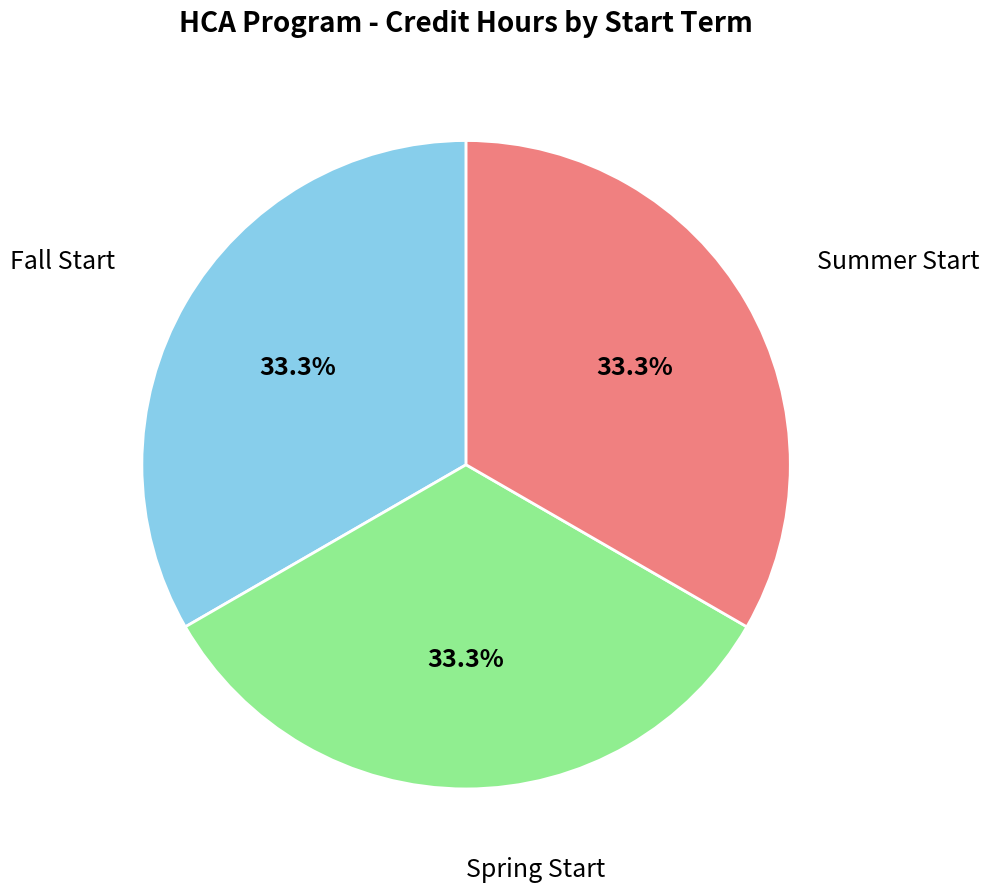

What portion of the pie excludes Fall Start?

66.7%